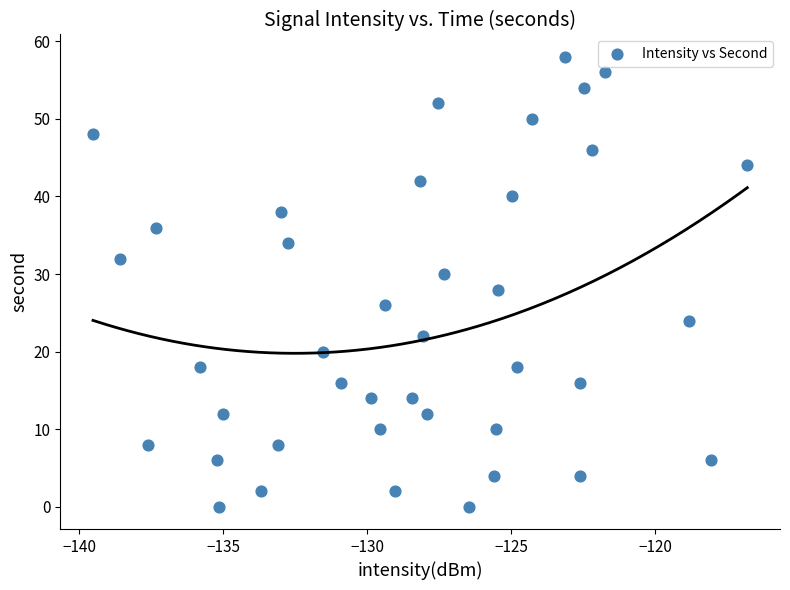

What is the range of Y values (max minus min)?

58